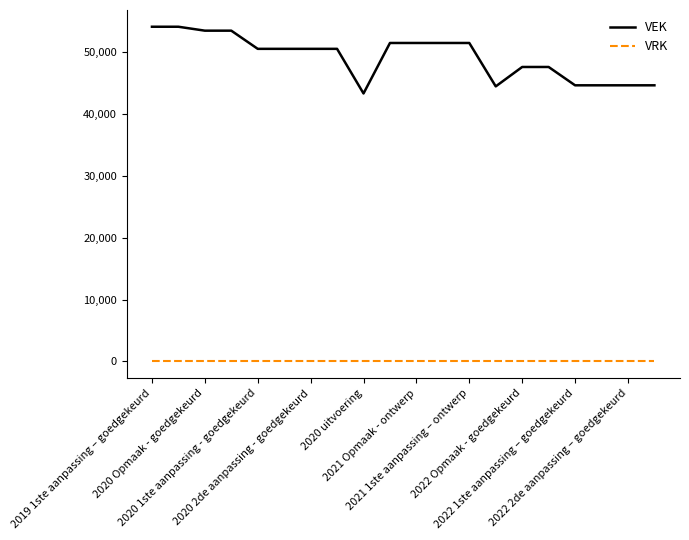

True or false: VEK and VRK intersect in this chart.

False